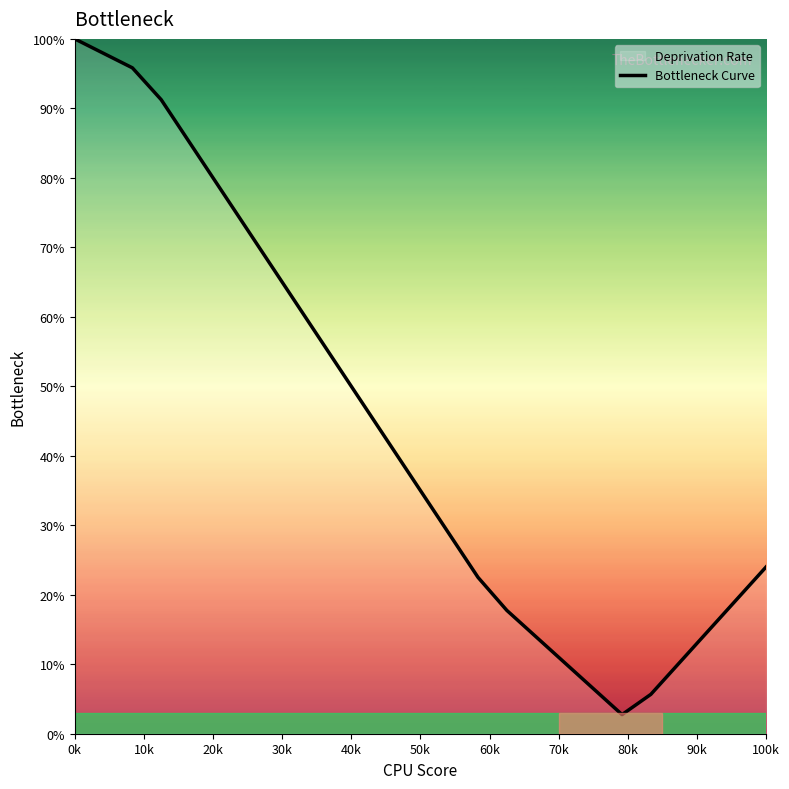

What is the maximum value shown in the chart?

100.0